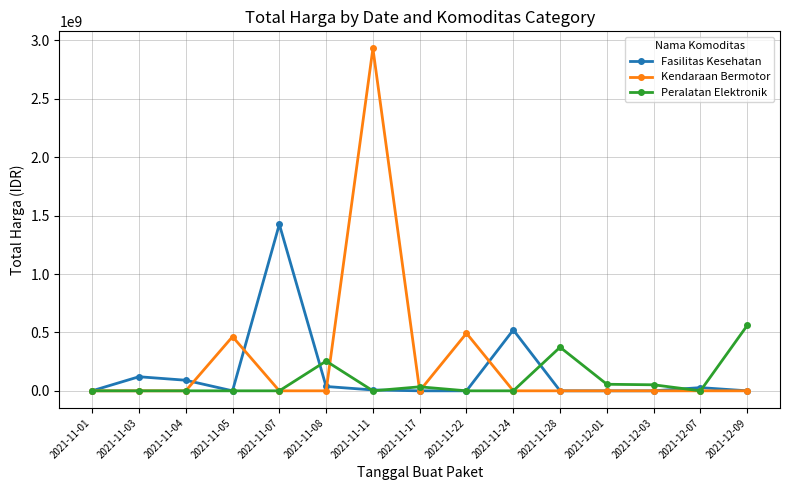

Is the value of Kendaraan Bermotor at 2021-11-17 greater than the value of Peralatan Elektronik at 2021-12-01?

No